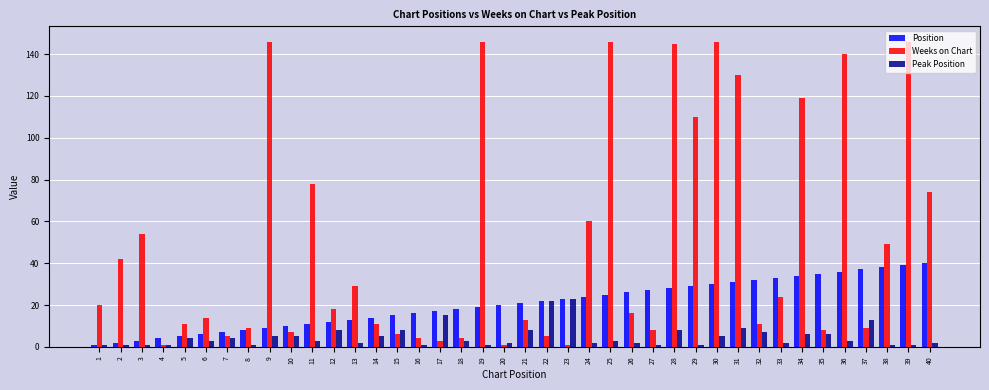

At which category is the sum across all series the highest?

39